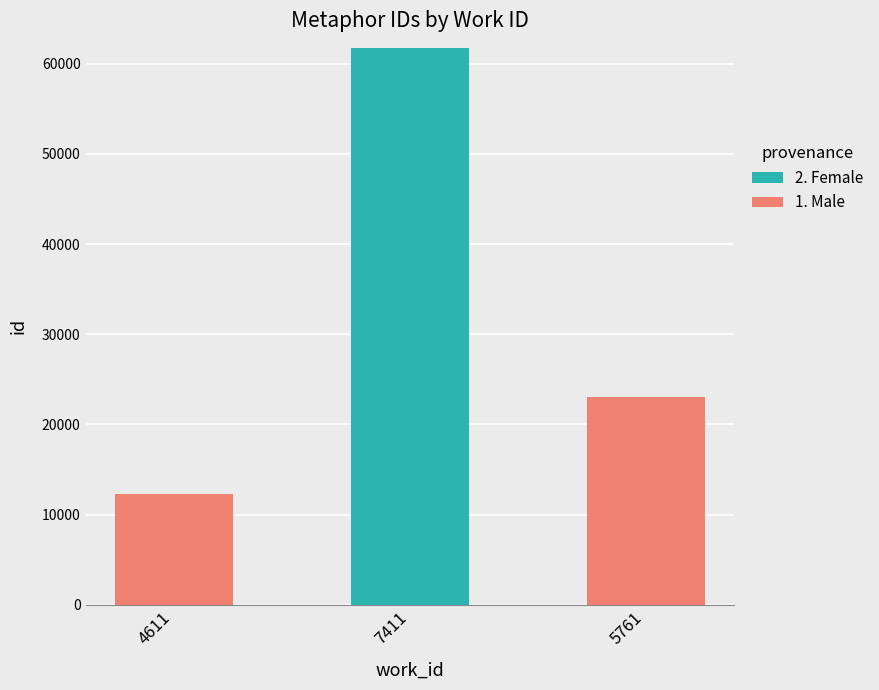

What is the total value across all series at 4611?

12262